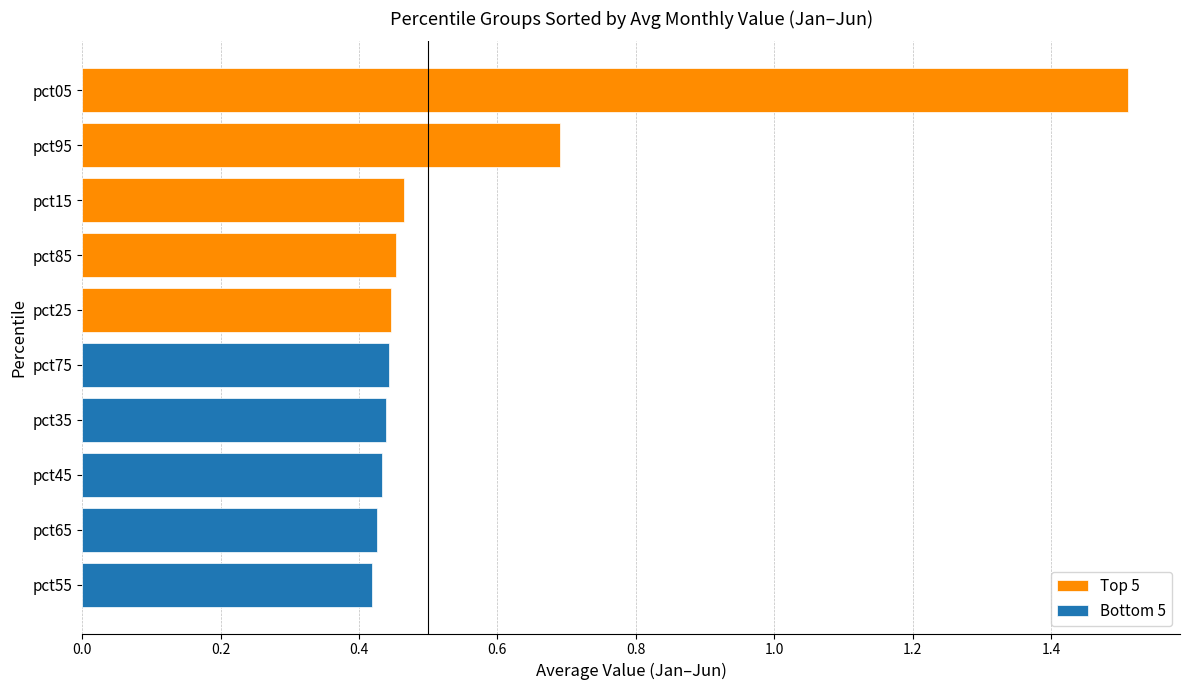

Read the Top 5 value at pct85.

0.5